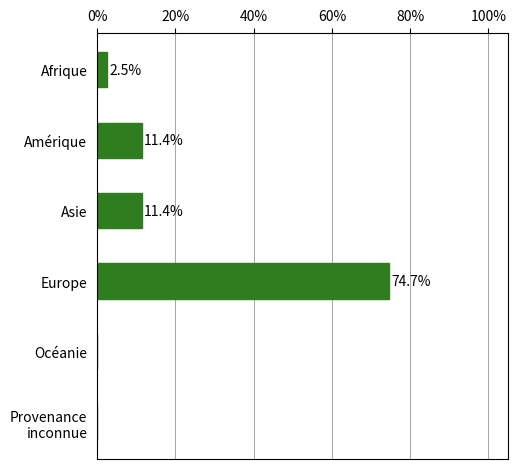

Which label corresponds to the largest value in the chart?

Europe